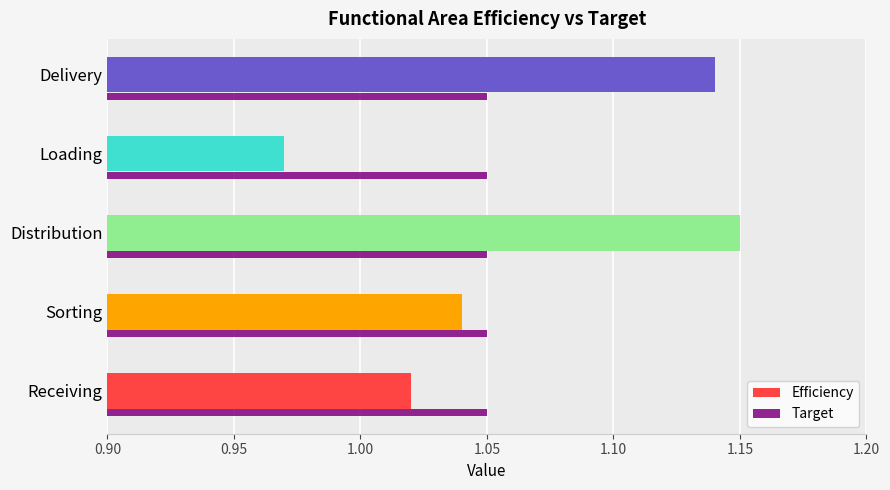

True or false: Efficiency has a value of 1.7 at Delivery.

False